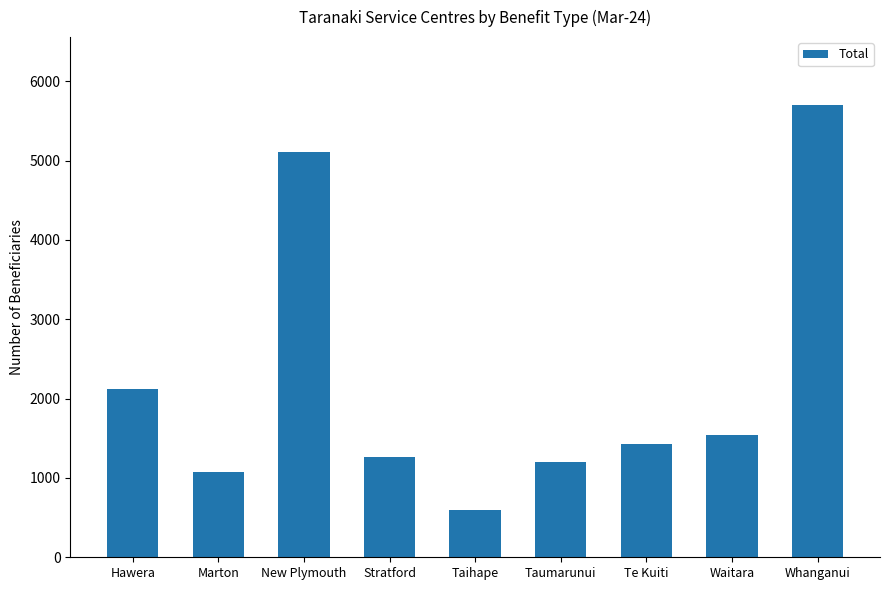

What is the label of the 4th bar from the left?

Stratford